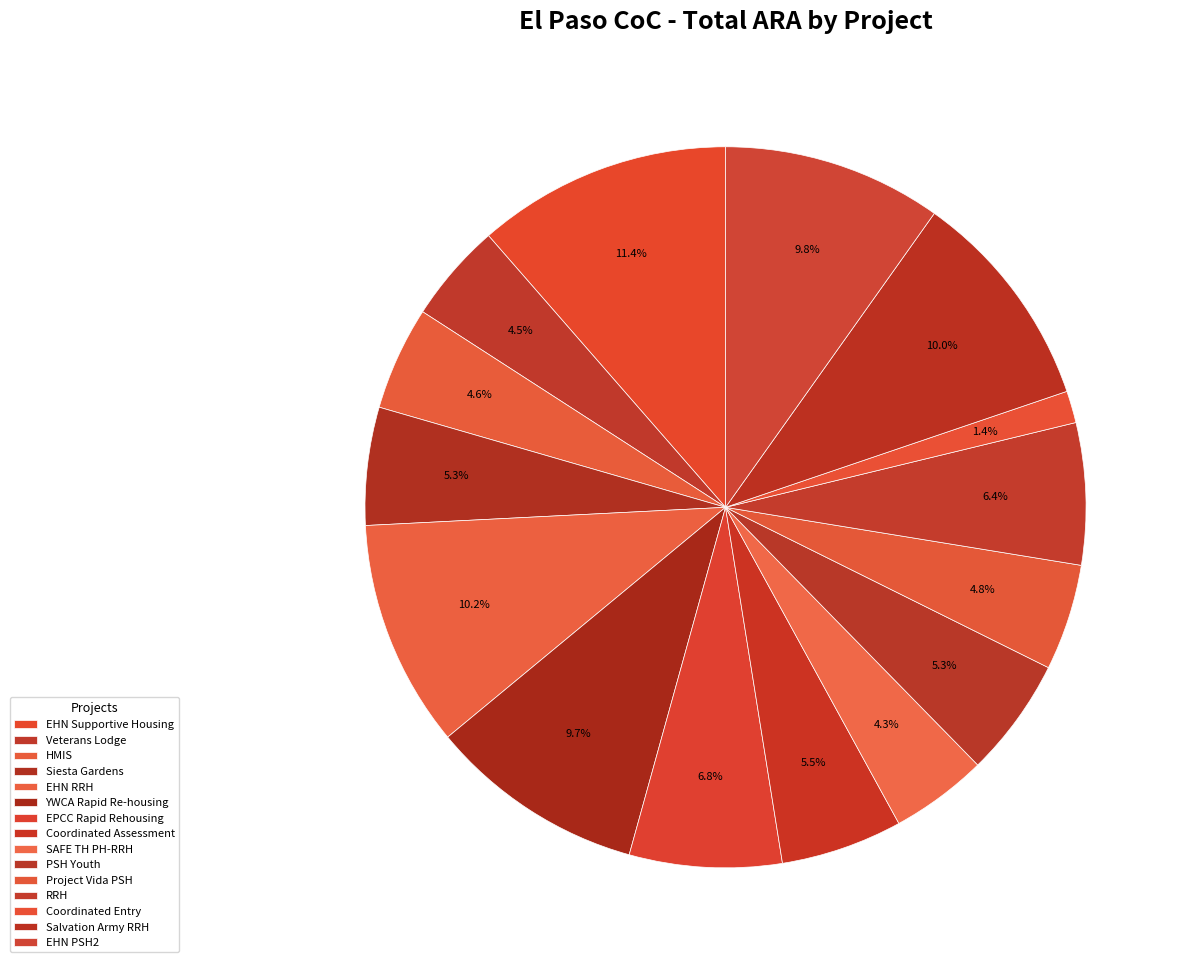

What is the smallest slice in the pie chart?

Coordinated Entry